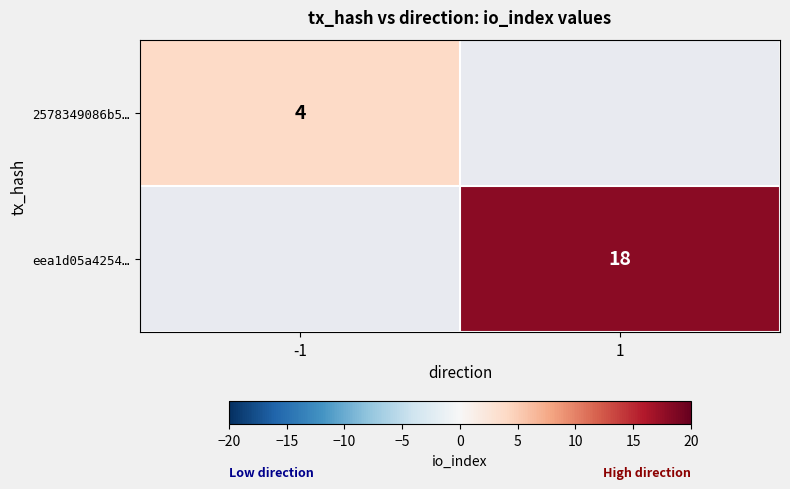

Is it true that eea1d05a4254… equals 26 at 1?

False